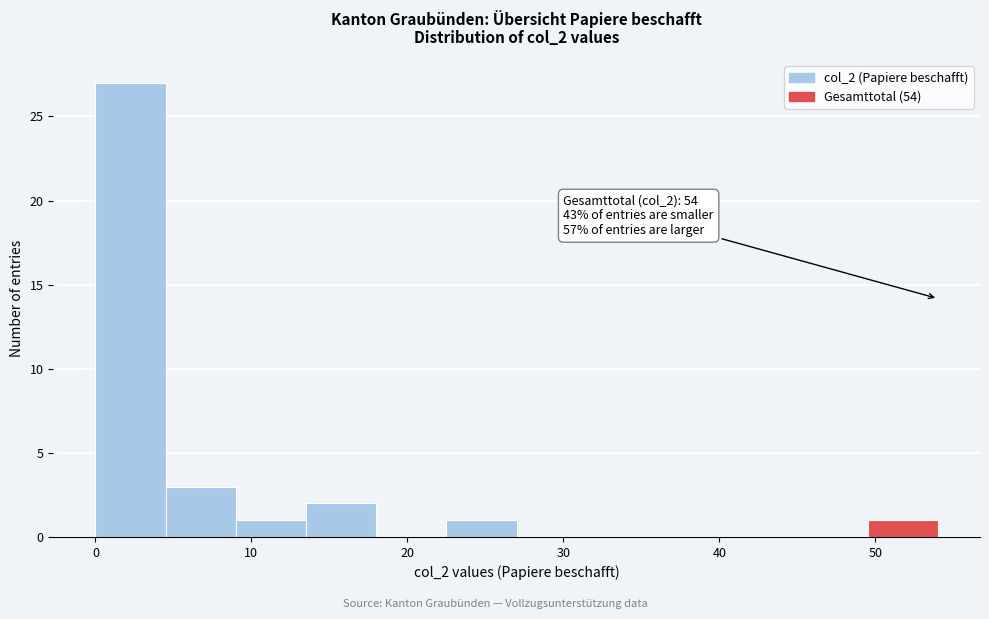

Which range on the x-axis has the tallest bar?

0.0 to 4.5